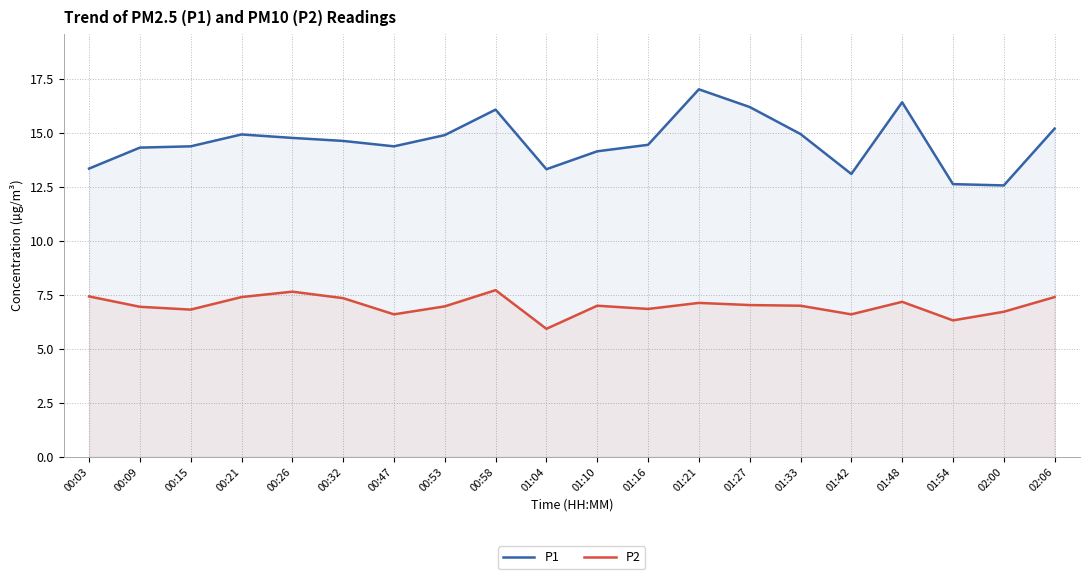

Reading right to left, transcribe all the data shown in this chart.

P1: 15.2	12.6	12.6	16.4	13.1	14.9	16.2	17.0	14.4	14.2	13.3	16.1	14.9	14.4	14.6	14.8	14.9	14.4	14.3	13.3
P2: 7.4	6.7	6.3	7.2	6.6	7.0	7.0	7.1	6.8	7.0	5.9	7.7	7.0	6.6	7.3	7.7	7.4	6.8	7.0	7.4